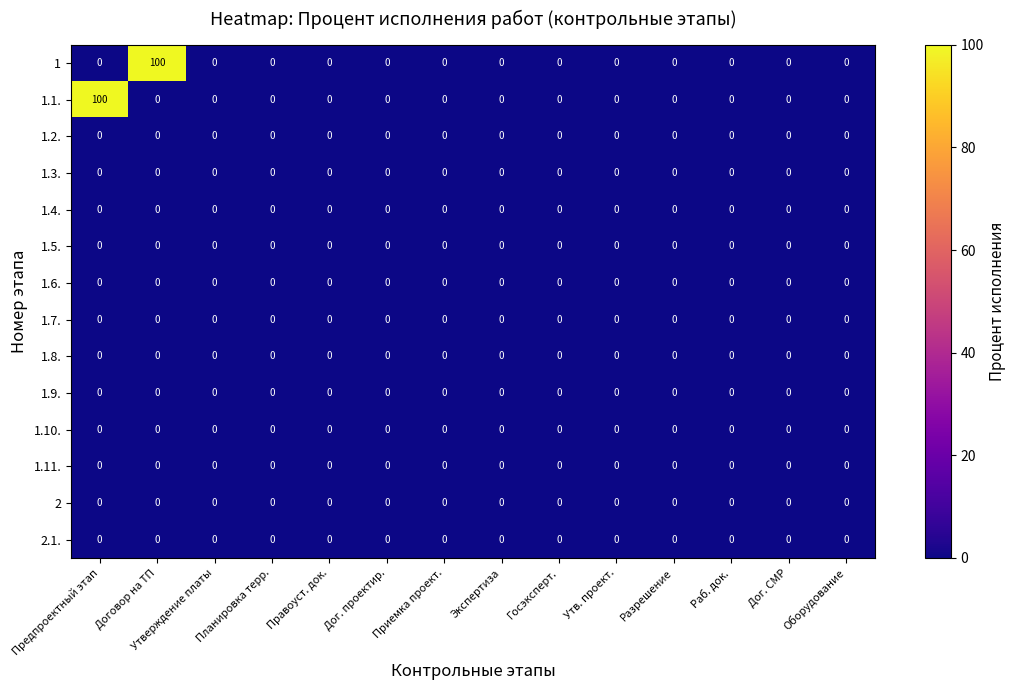

The 1.3. series shows 0 at Утверждение платы. True or false?

True